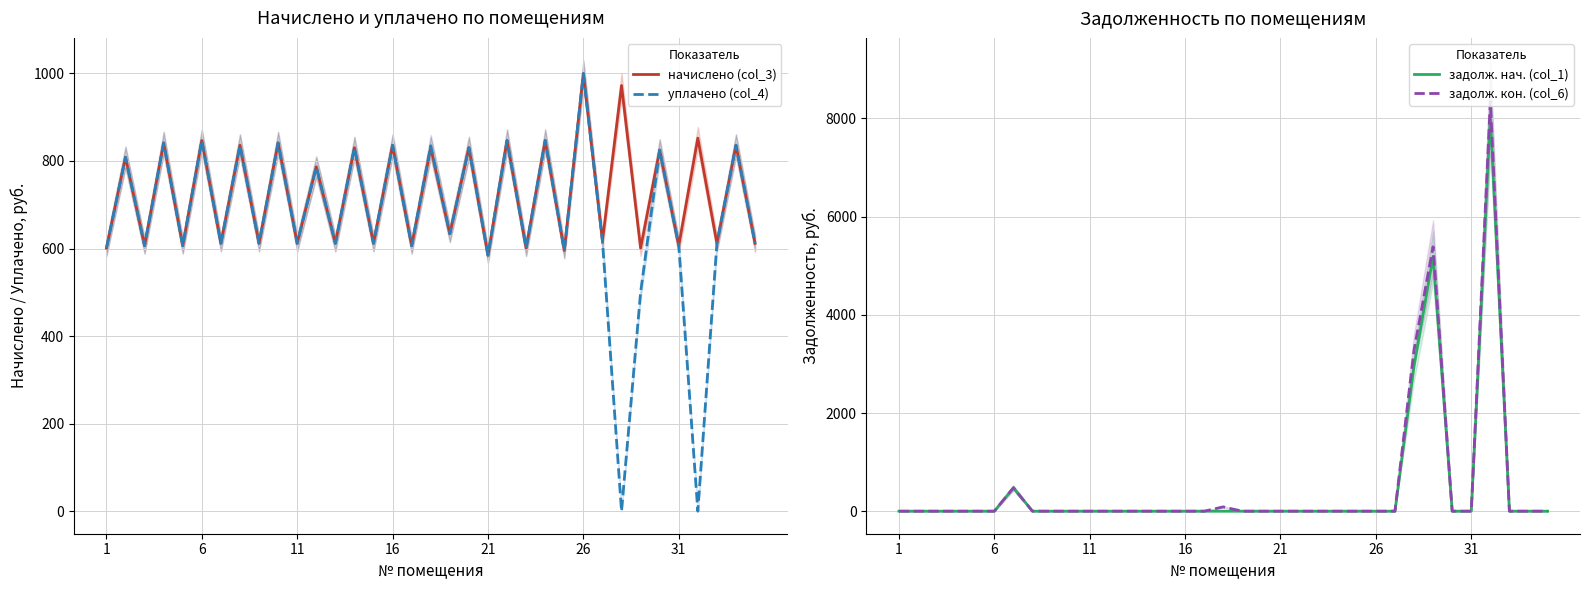

True or false: уплачено (col_4) has a value of 997.3 at 31.

False